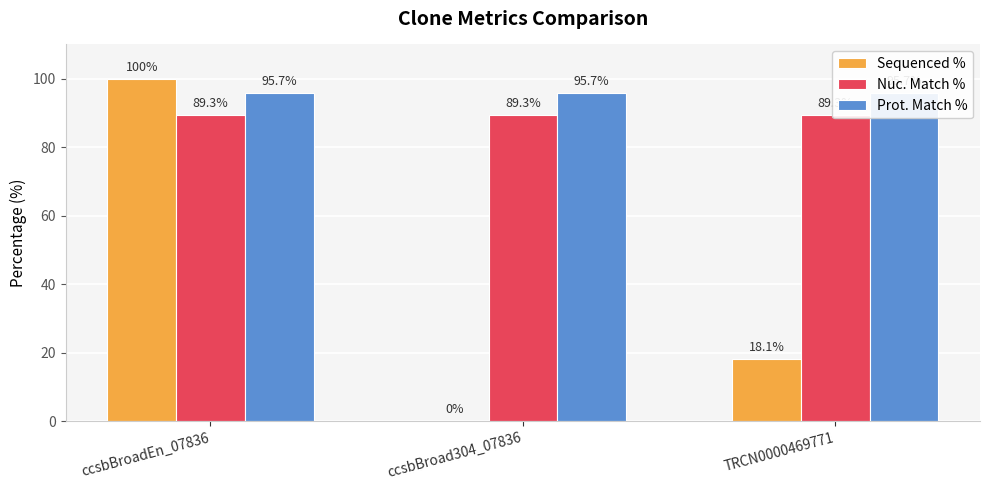

What is the greatest value displayed?

100.0